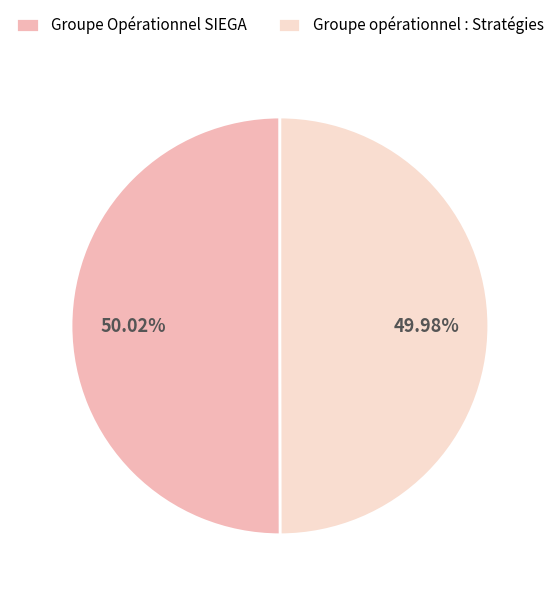

What is the ratio of the value at Groupe Opérationnel SIEGA to the value at Groupe opérationnel : Stratégies?

1.0